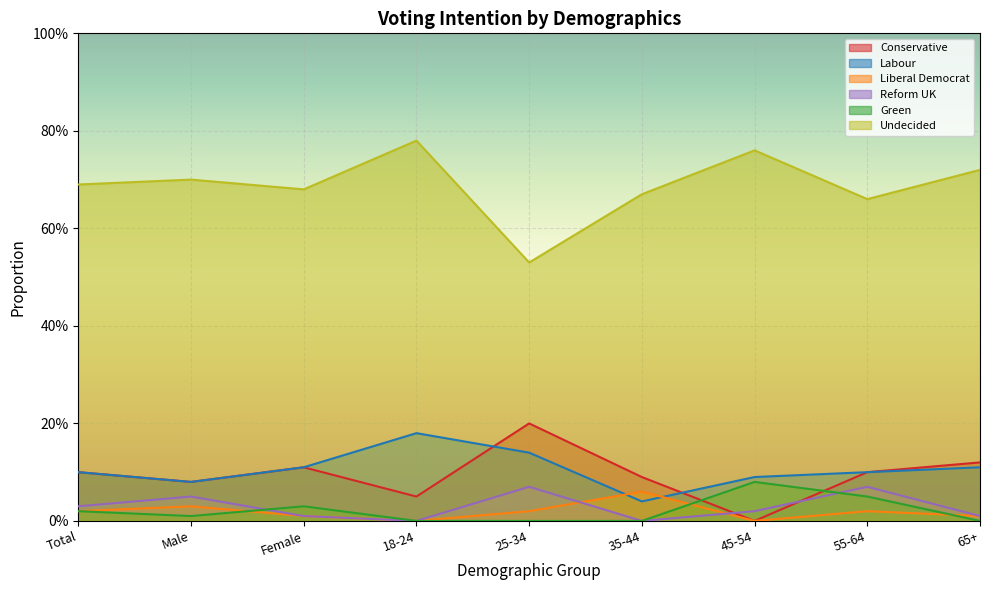

Does the chart display data point markers on the line(s)?

No